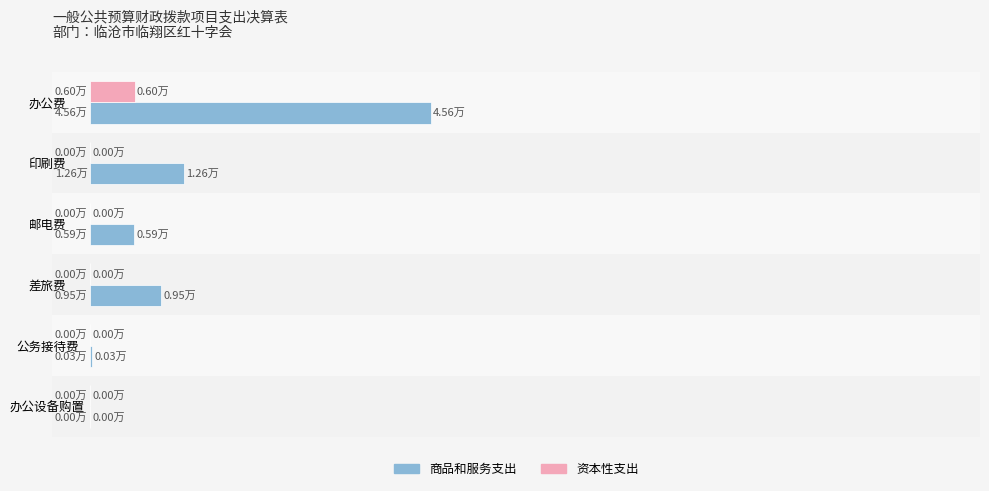

Which series has the largest range (max minus min)?

商品和服务支出